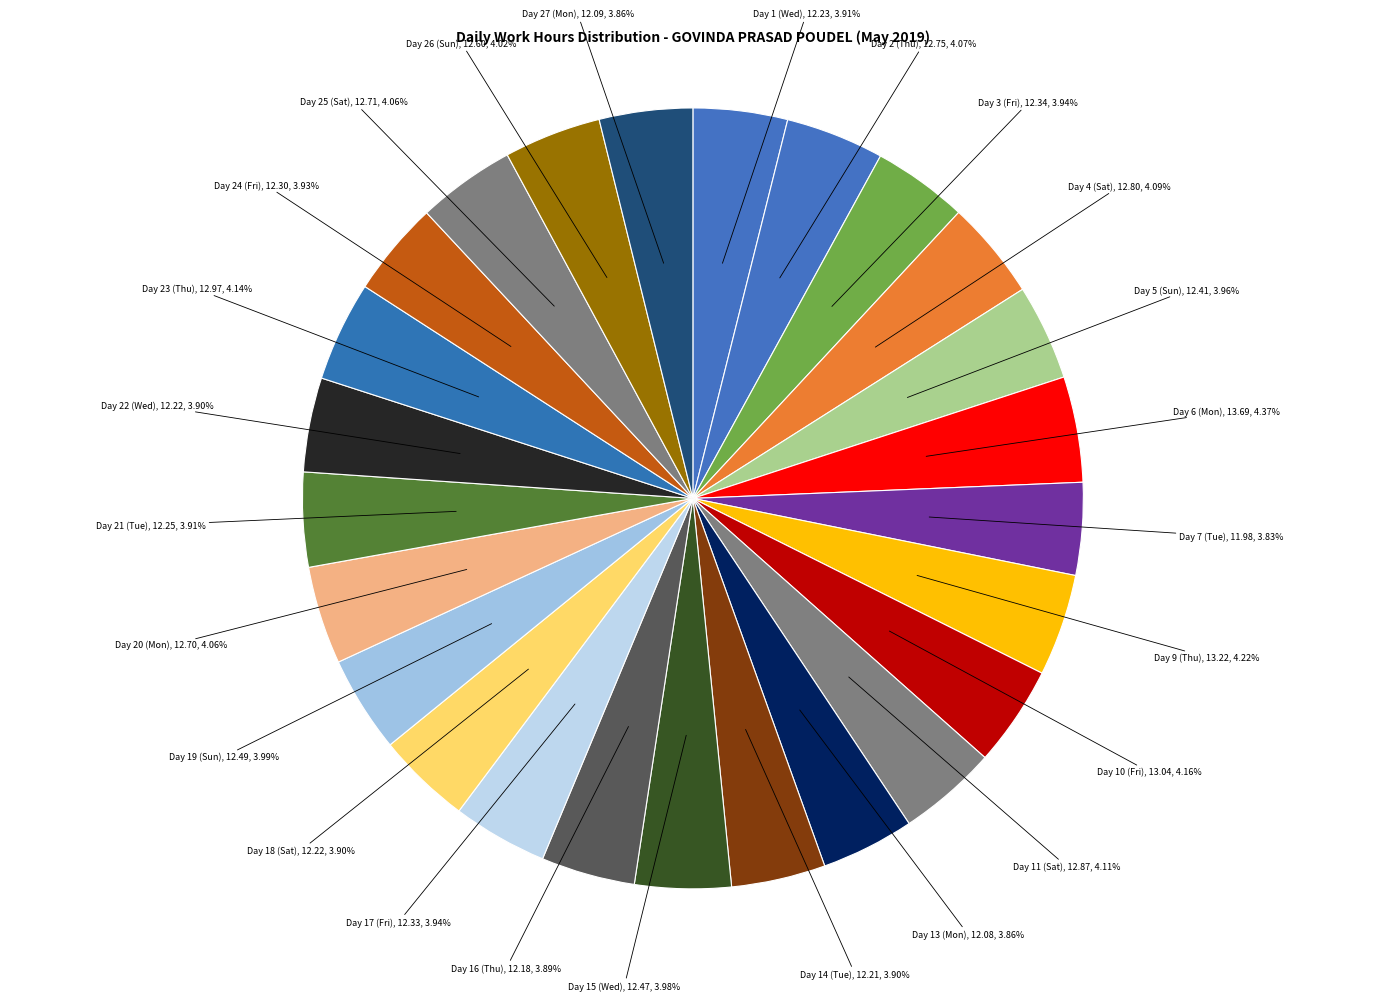

How many segments does this pie chart have?

25